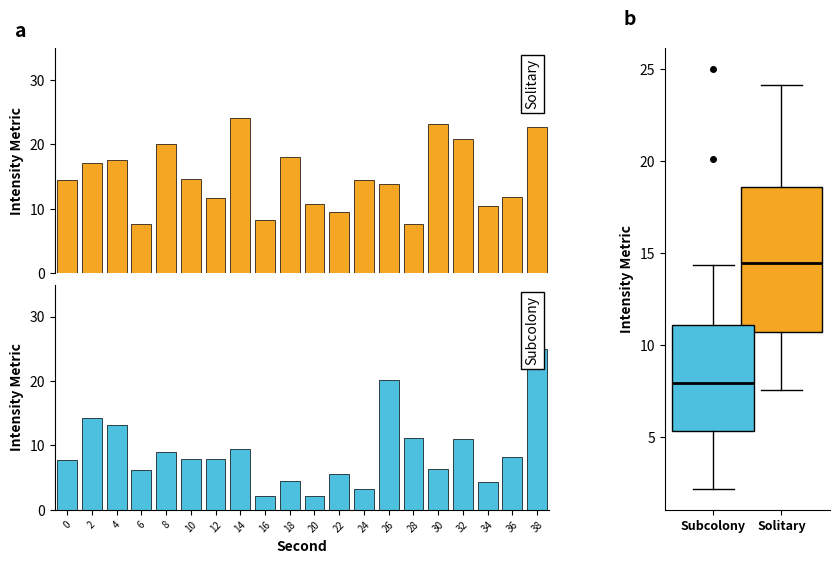

The value of Subcolony at 24 is 3.2. True or false?

True